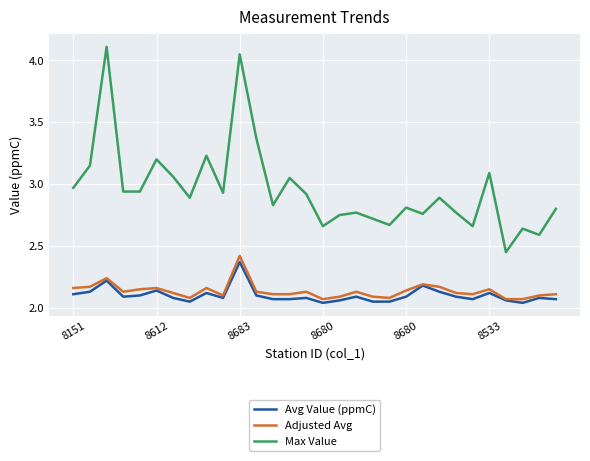

True or false: Max Value and Avg Value (ppmC) intersect in this chart.

False